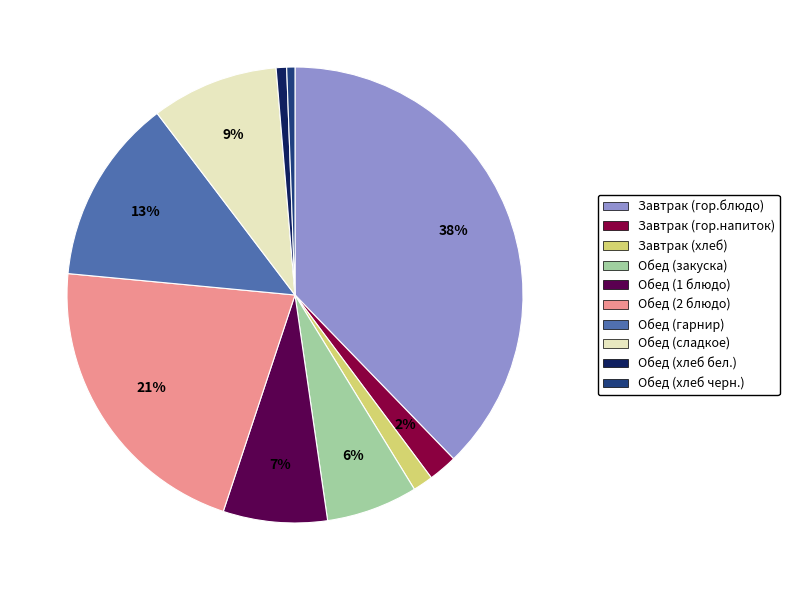

What is the largest slice in the pie chart?

Завтрак (гор.блюдо)